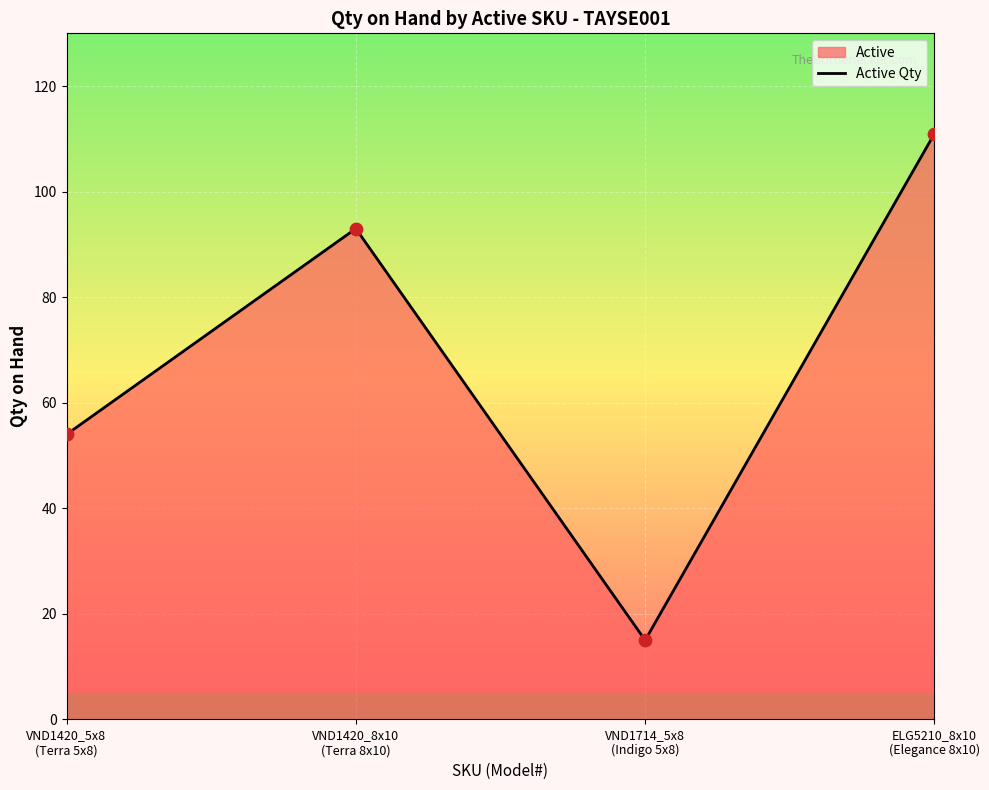

At which category is the sum across all series the highest?

ELG5210_8x10